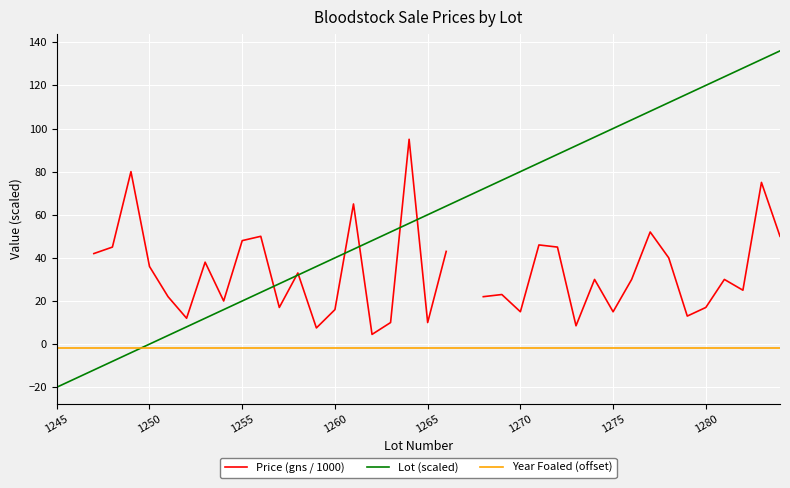

Which series has the widest spread of values?

Lot (scaled)